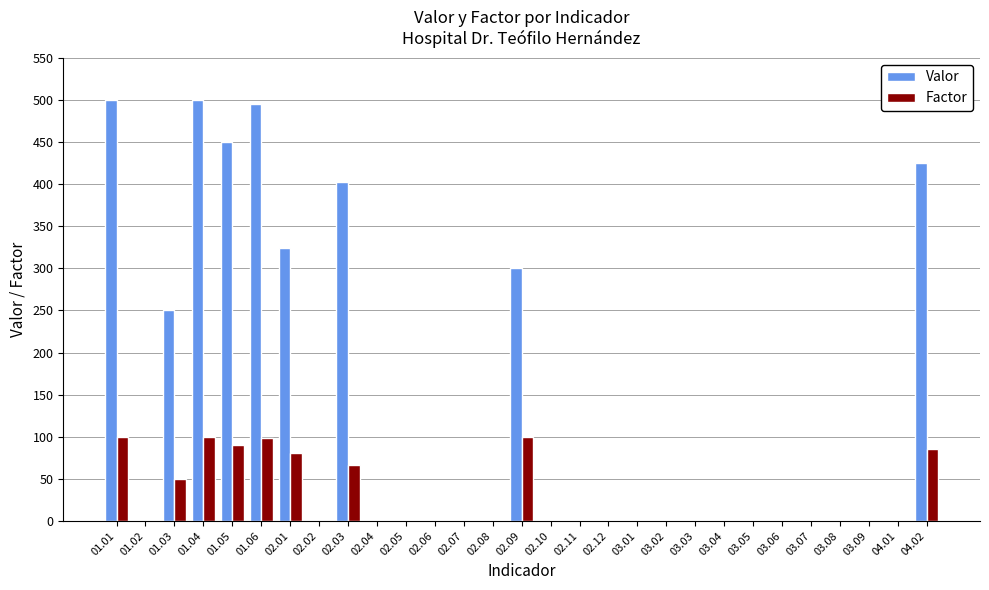

True or false: Factor has a value of 36 at 03.02.

False